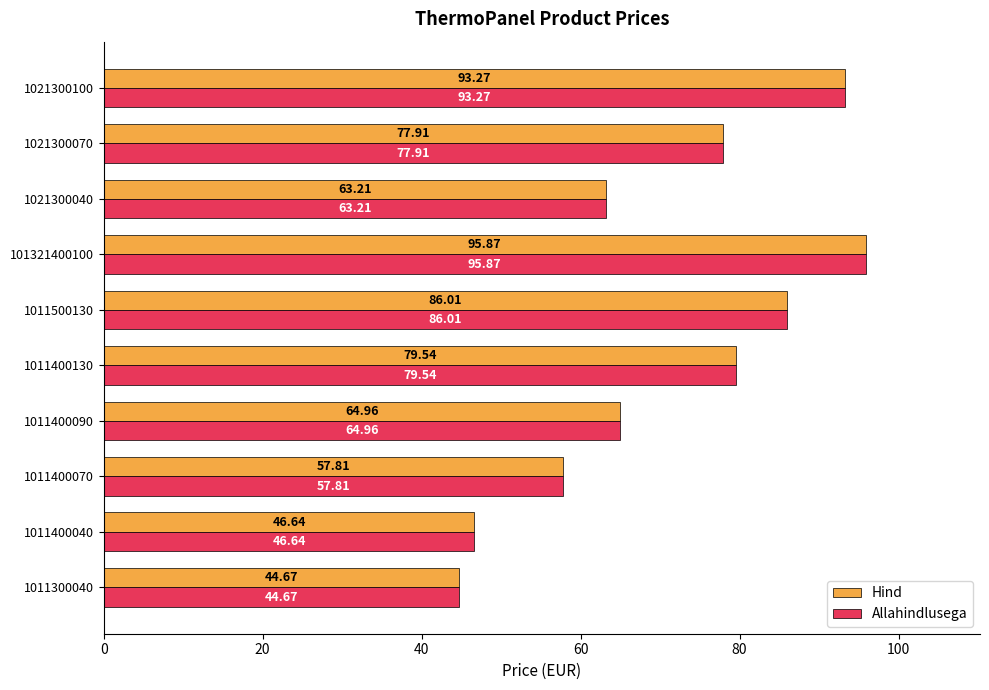

What is the total value across all series at 1021300100?

186.5